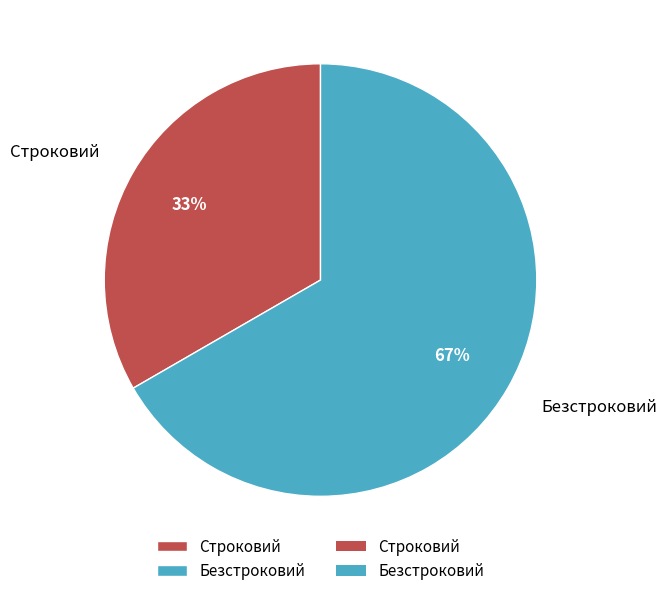

What is the ratio of the value at Безстроковий to the value at Строковий?

2.0